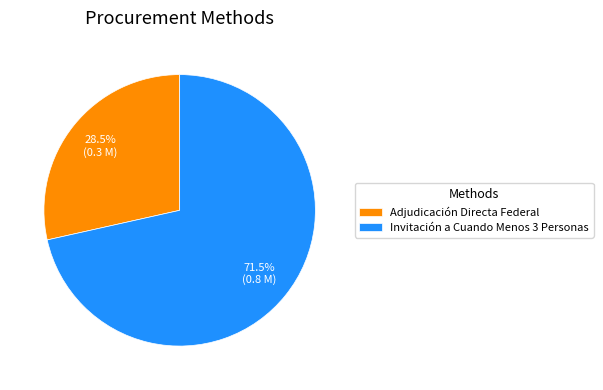

Rank the categories by value from lowest to highest.

Adjudicación Directa Federal, Invitación a Cuando Menos 3 Personas